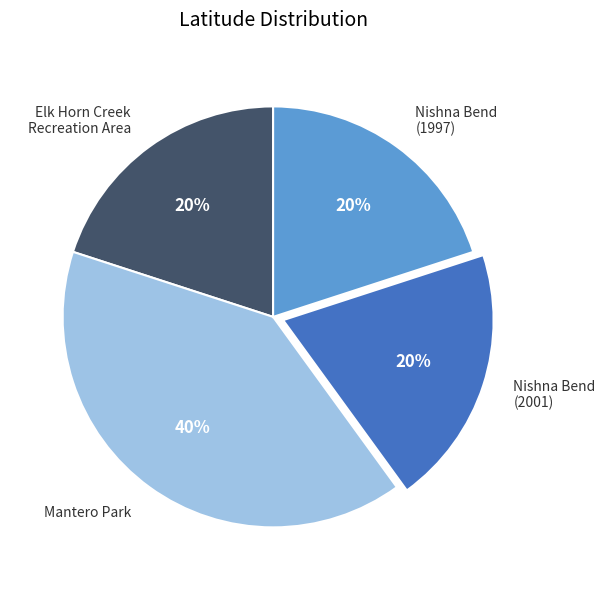

To the nearest percent, what portion does Nishna Bend (1997) represent?

20%